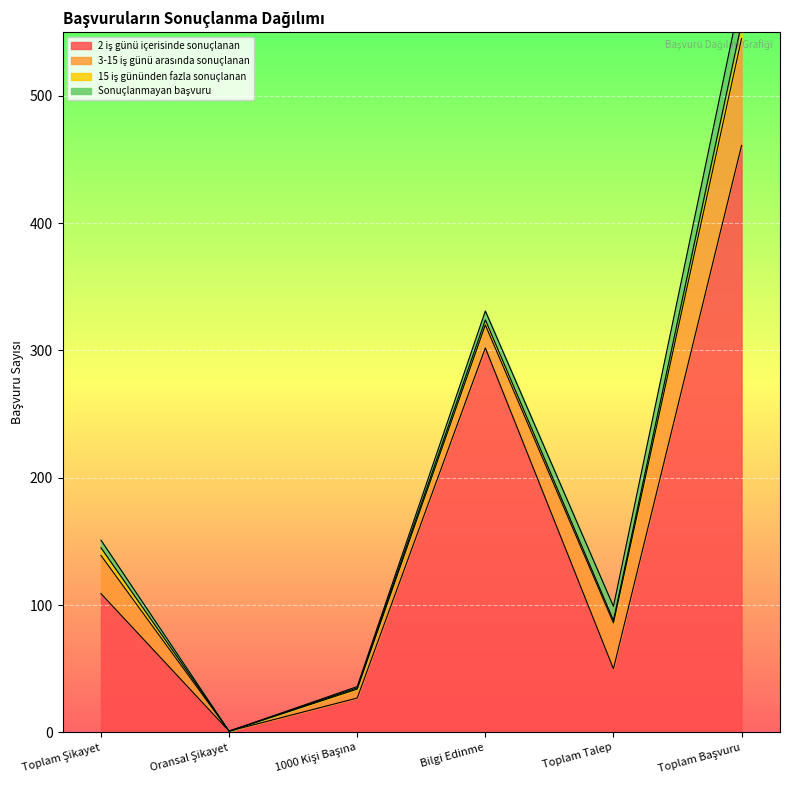

Reading left to right, what are all the values shown in this chart?

2 iş günü içerisinde sonuçlanan: 109	1	27	302	50	461
3-15 iş günü arasında sonuçlanan: 30	0	7	18	36	84
15 iş gününden fazla sonuçlanan: 6	0	1	4	2	12
Sonuçlanmayan başvuru: 6	0	1	7	11	24